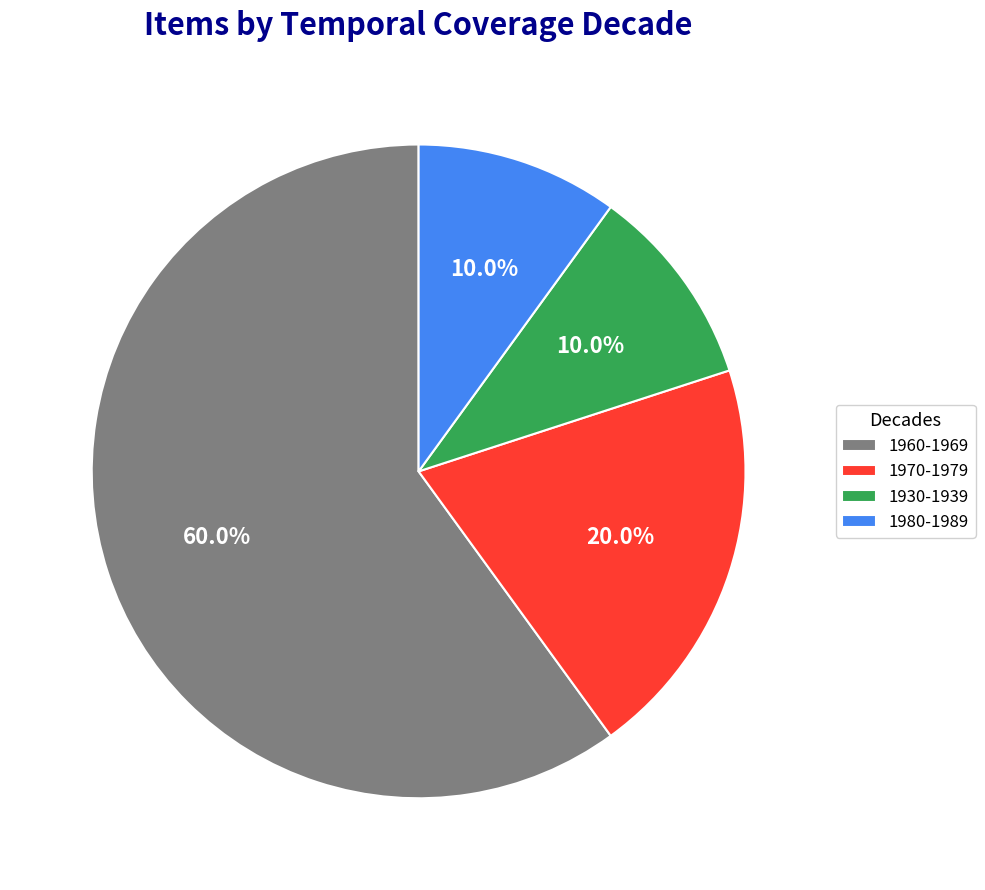

Count the number of slices in the pie.

4